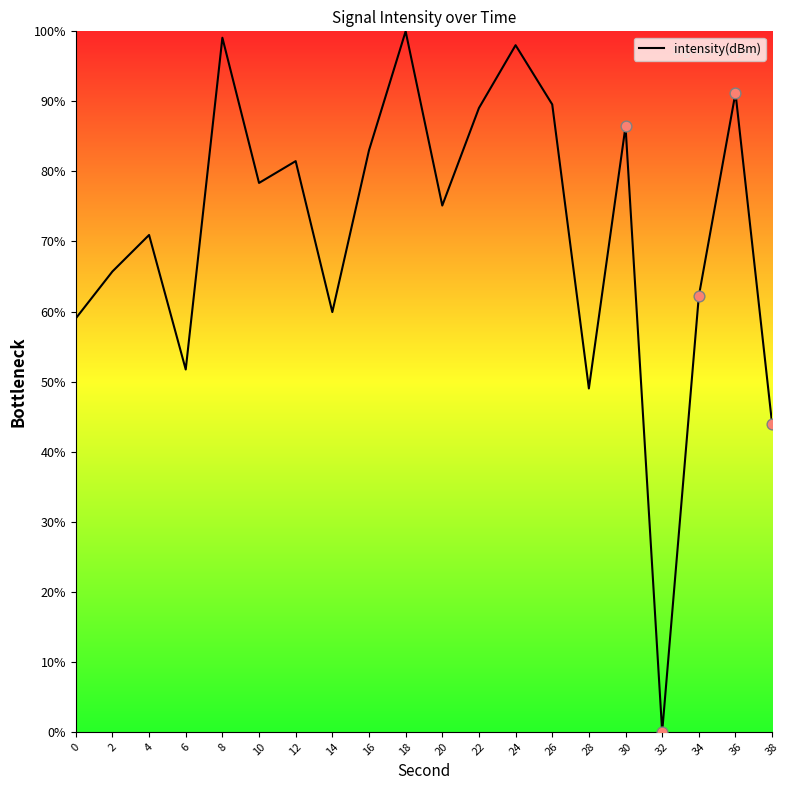

What is the change in value from 6 to 20?

+23.4